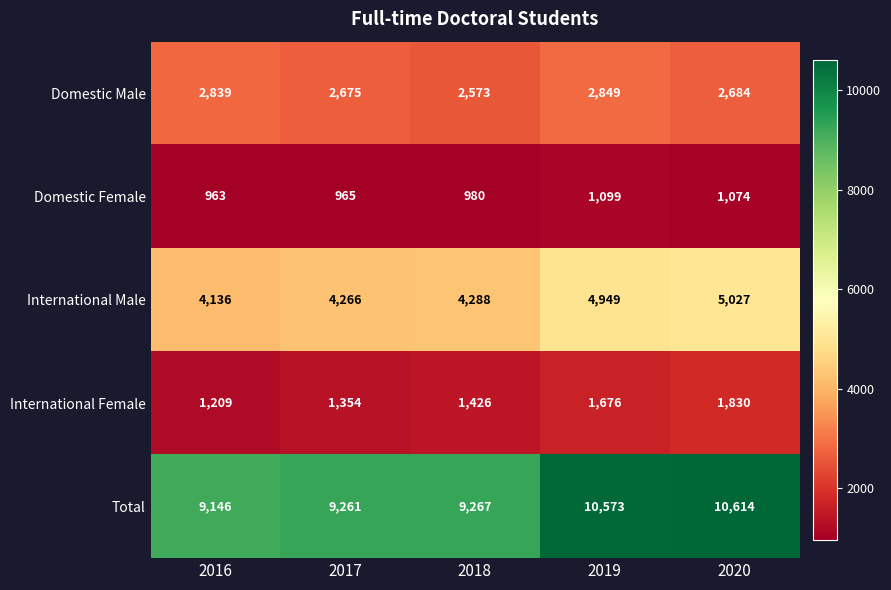

Which series has the largest total across all categories?

Total